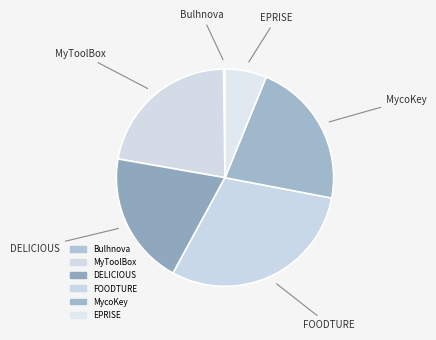

The Bulhnova slice represents 0% of the pie. True or false?

True